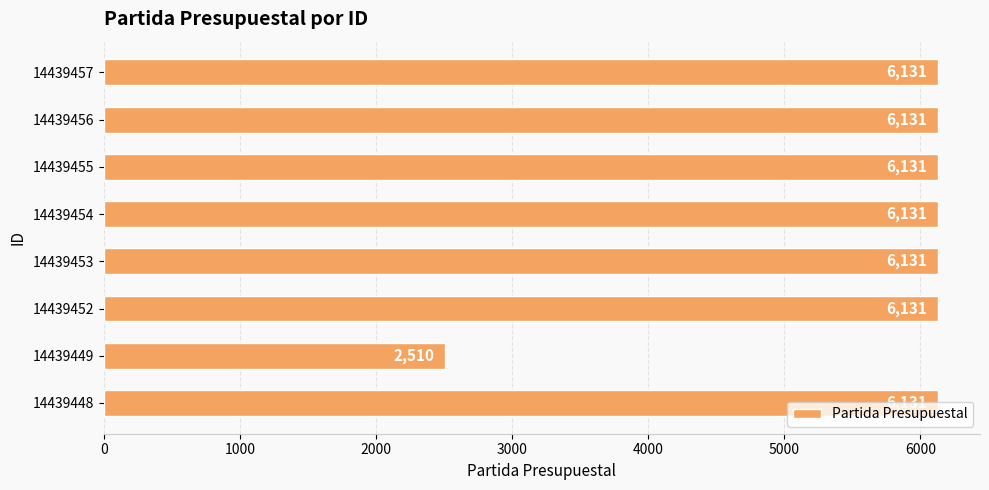

What is the difference between the maximum and minimum values?

3621